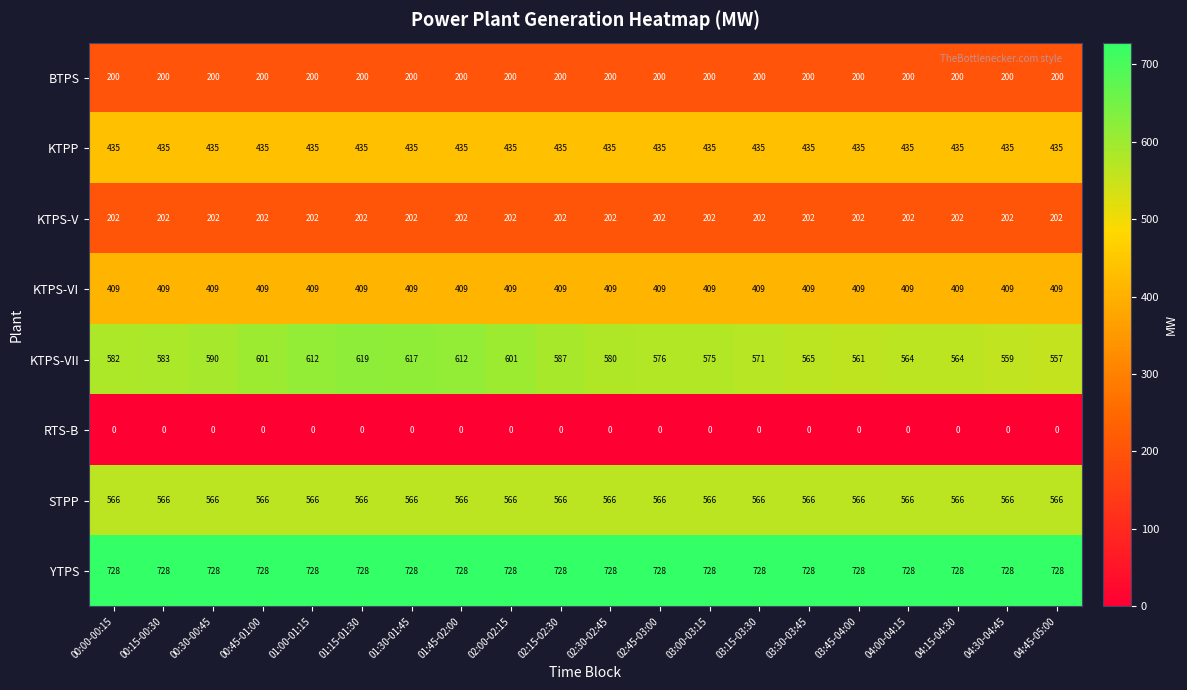

What is the difference between the highest and lowest values at 02:00-02:15?

728